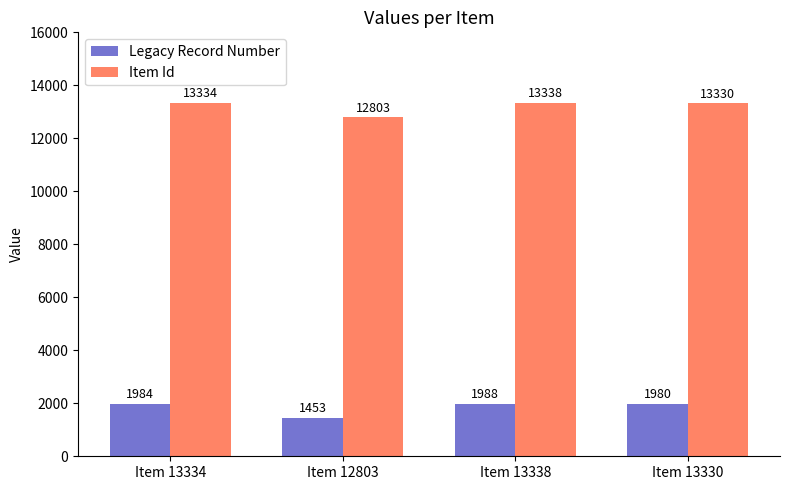

The Legacy Record Number series shows 1984 at Item 13334. True or false?

True